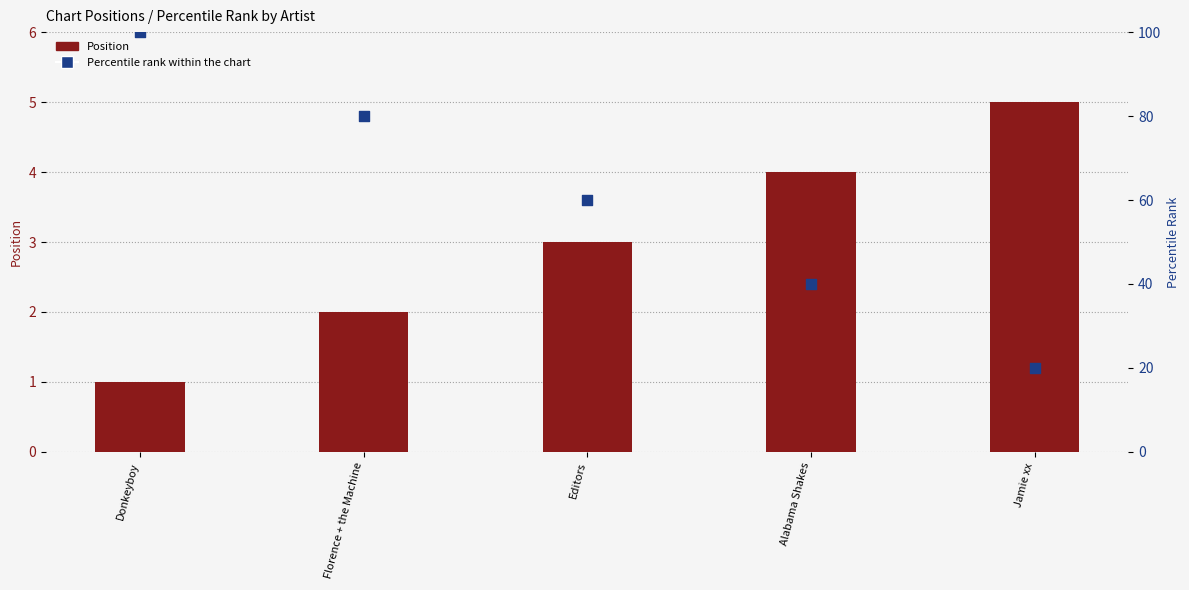

What is the total value across all series at Alabama Shakes?

44